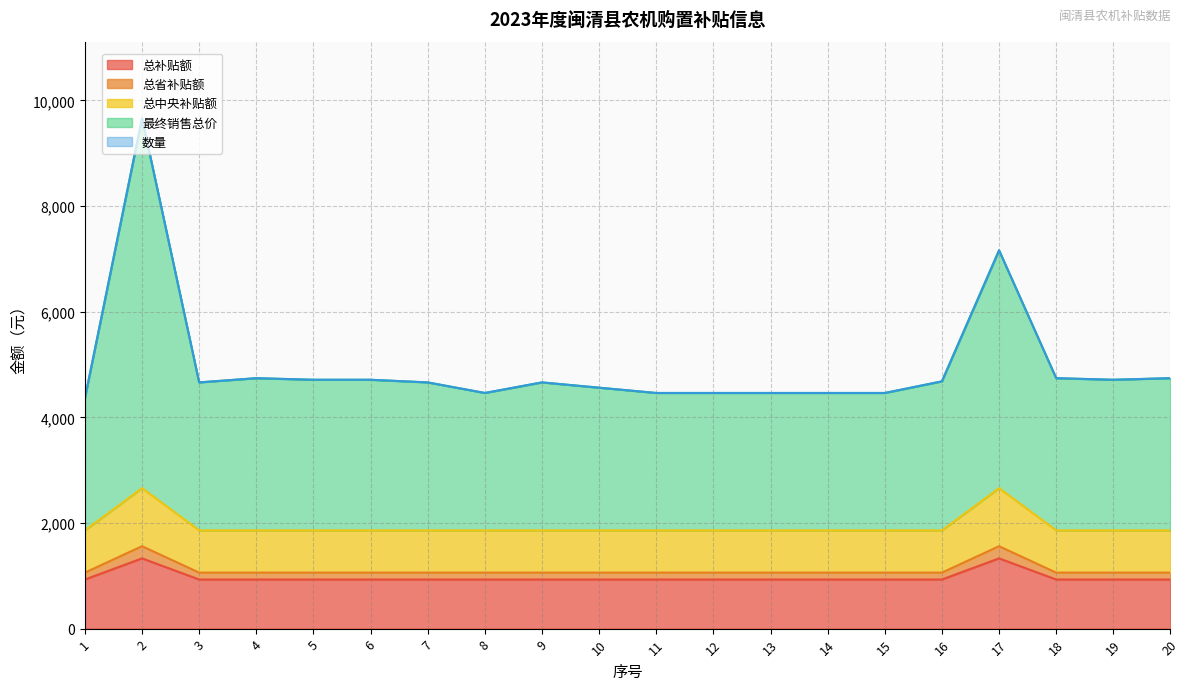

How many interior local valleys does the 最终销售总价 series have?

3